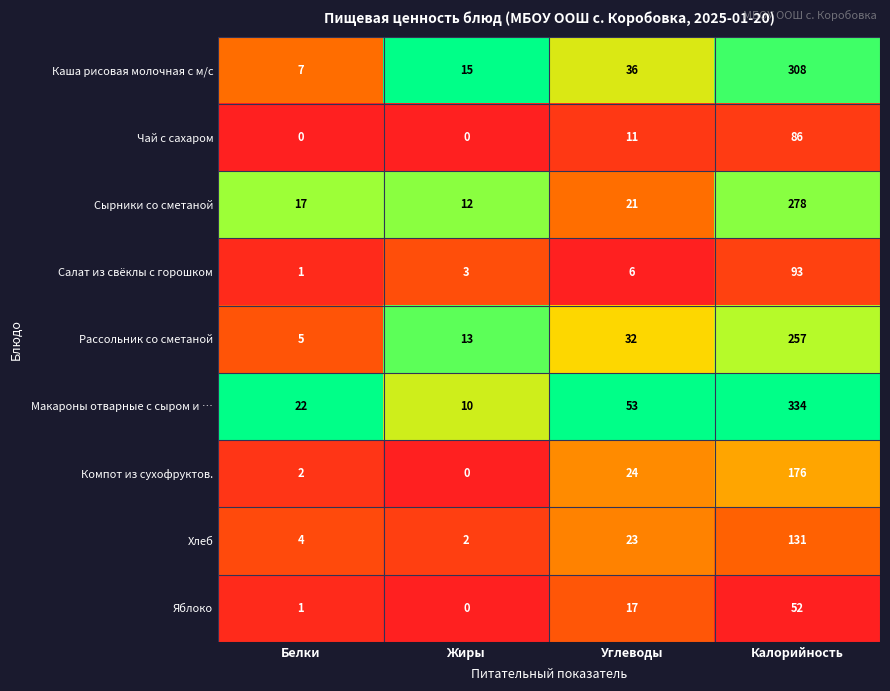

Is it true that Компот из сухофруктов. equals 5 at Углеводы?

False